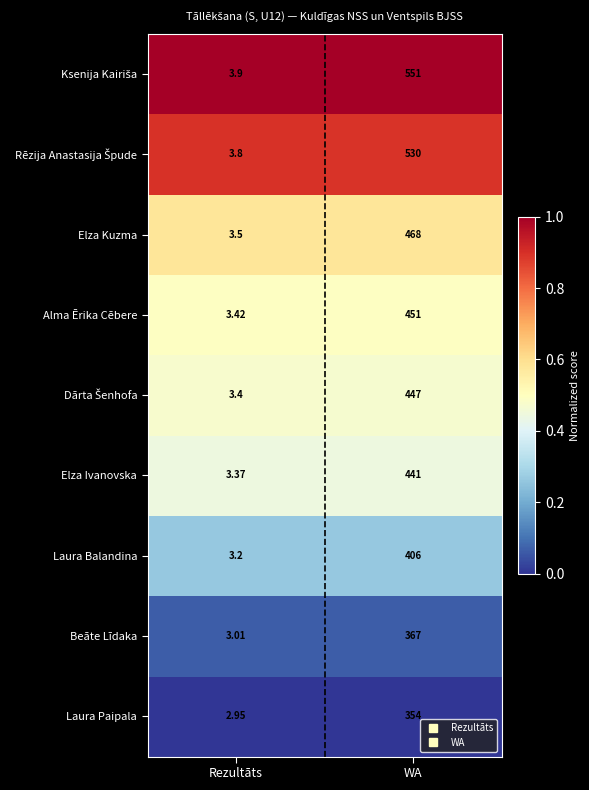

Where is Alma Ērika Cēbere nearest to the value 227?

Rezultāts